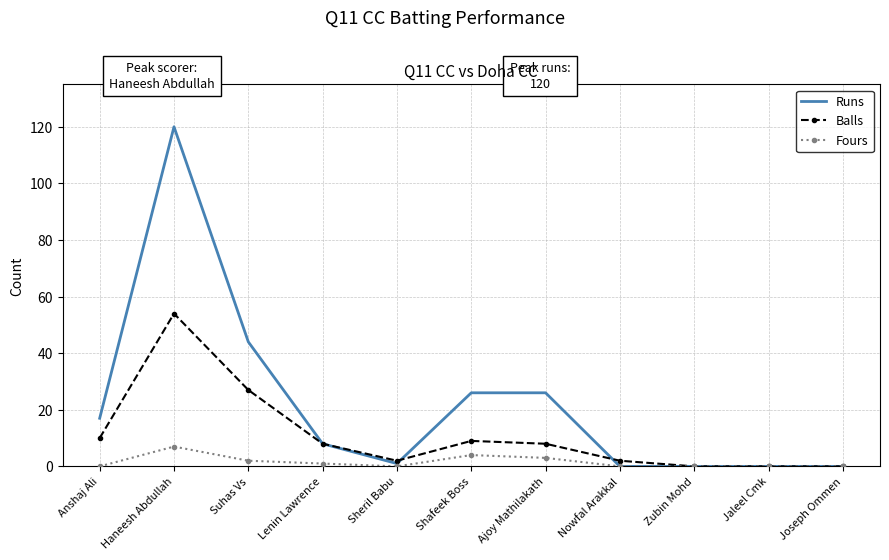

What position from the right is Jaleel Cmk?

2